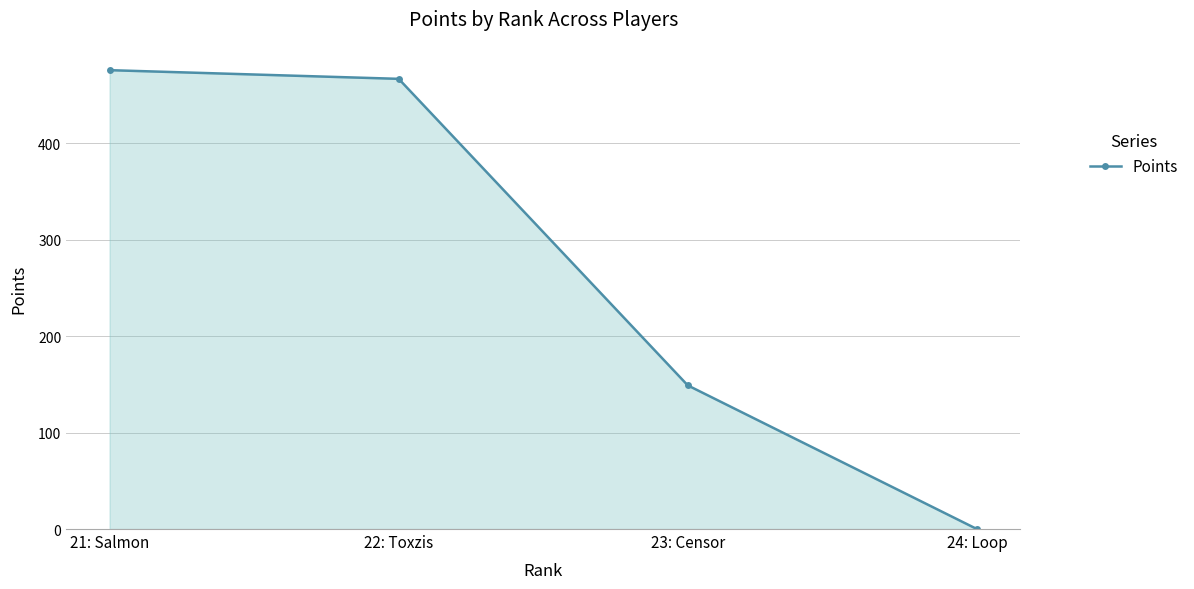

What is the change in value from 21: Salmon to 24: Loop?

-476